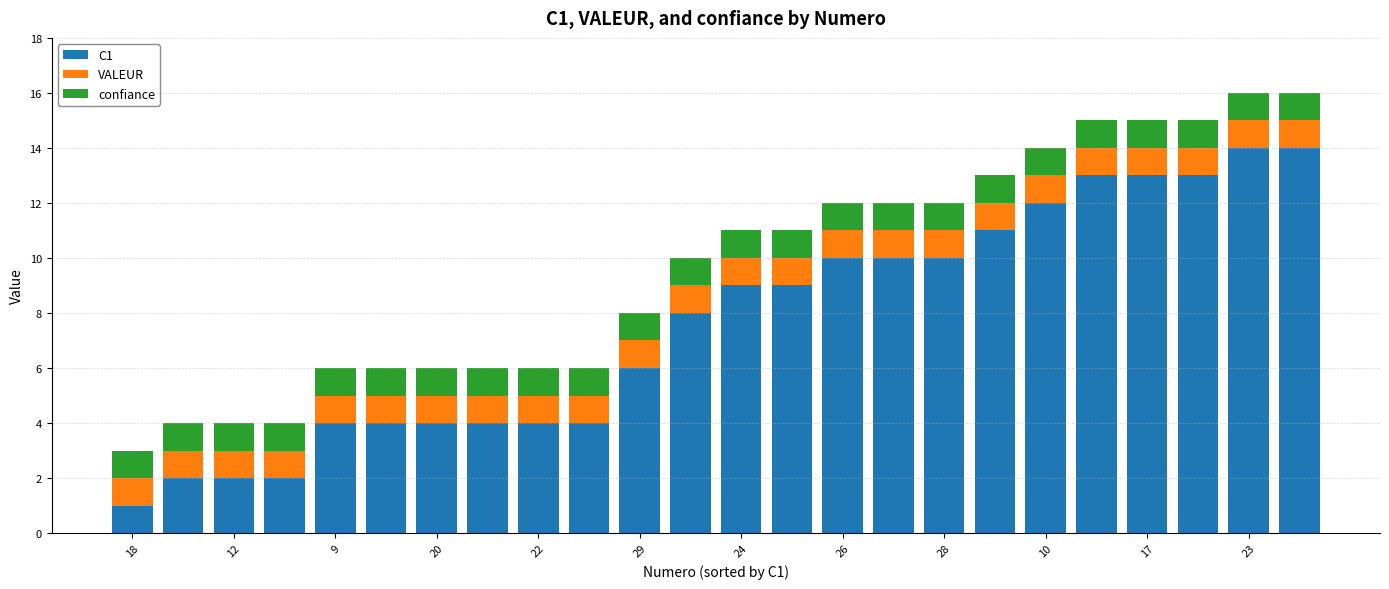

How many categories are shown in the chart?

24